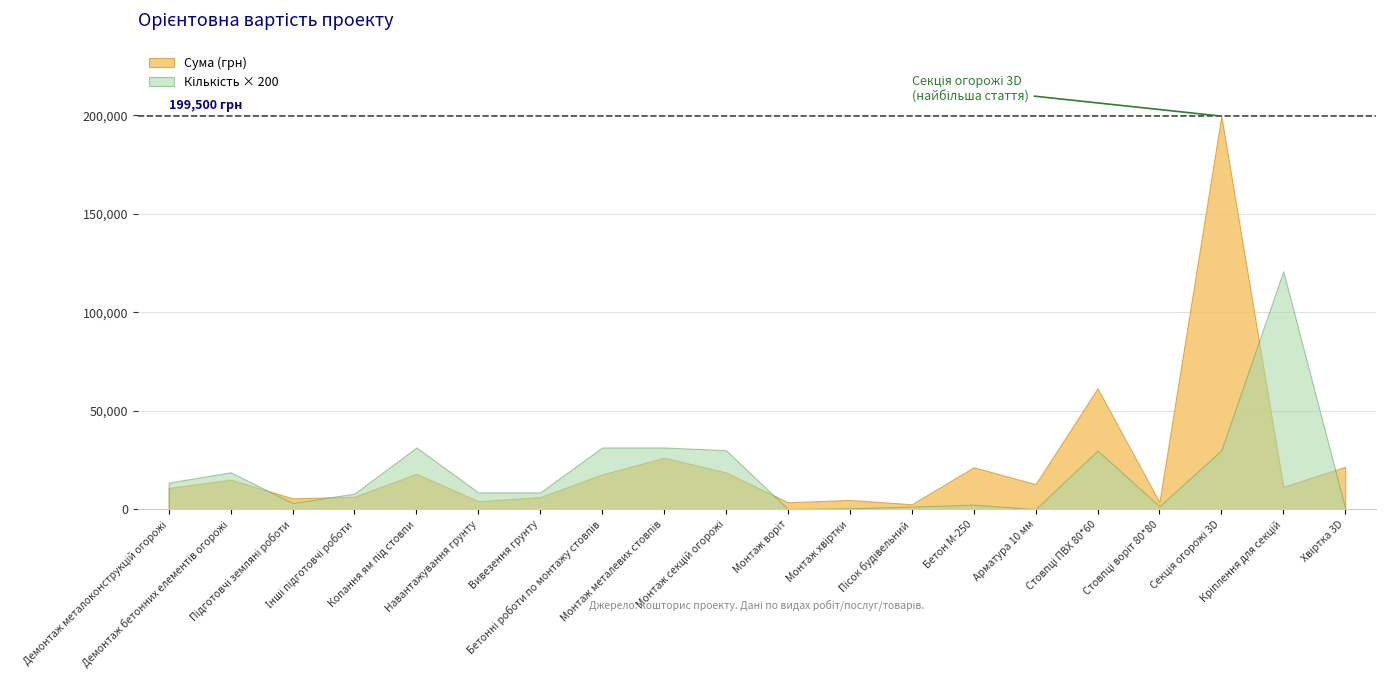

Which series has the widest spread of values?

Сума (грн)